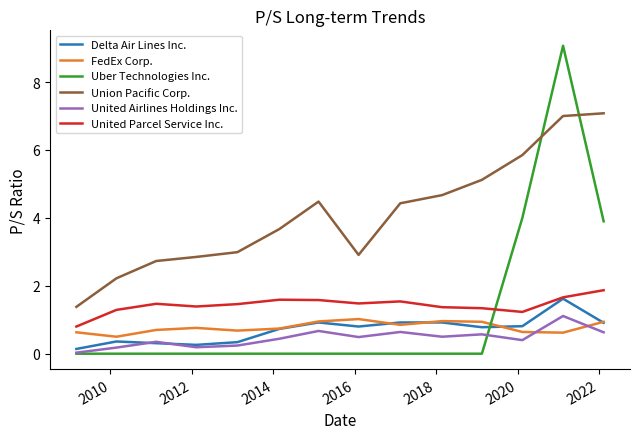

List the series in order of their peak value, highest first.

Uber Technologies Inc., Union Pacific Corp., United Parcel Service Inc., Delta Air Lines Inc., United Airlines Holdings Inc., FedEx Corp.